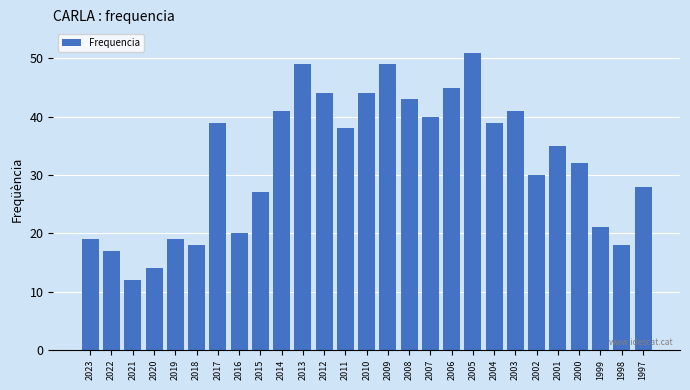

Reading right to left, extract all data points from this chart.

1997=28	1998=18	1999=21	2000=32	2001=35	2002=30	2003=41	2004=39	2005=51	2006=45	2007=40	2008=43	2009=49	2010=44	2011=38	2012=44	2013=49	2014=41	2015=27	2016=20	2017=39	2018=18	2019=19	2020=14	2021=12	2022=17	2023=19